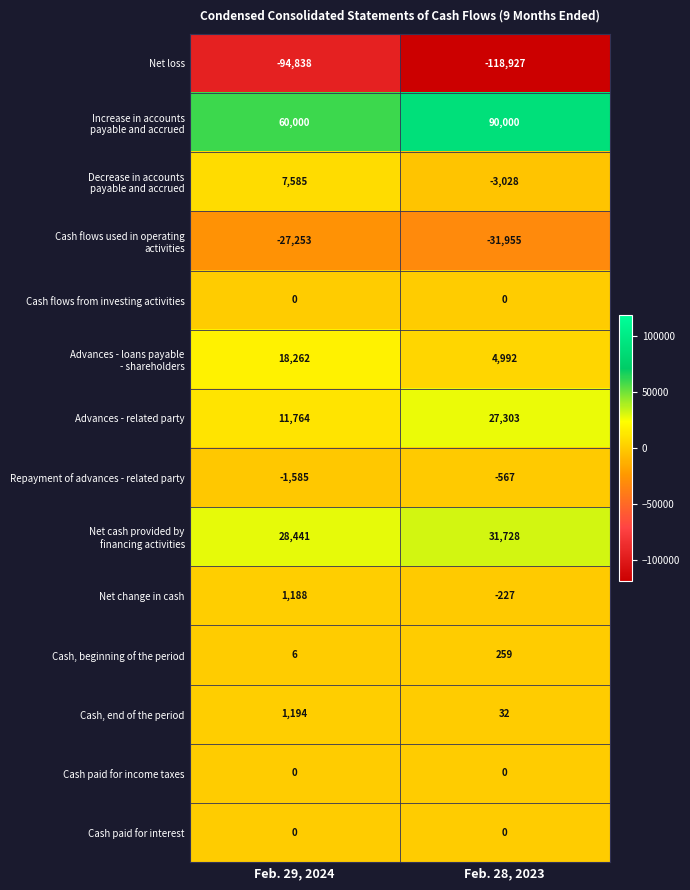

What is the greatest value displayed?

90000